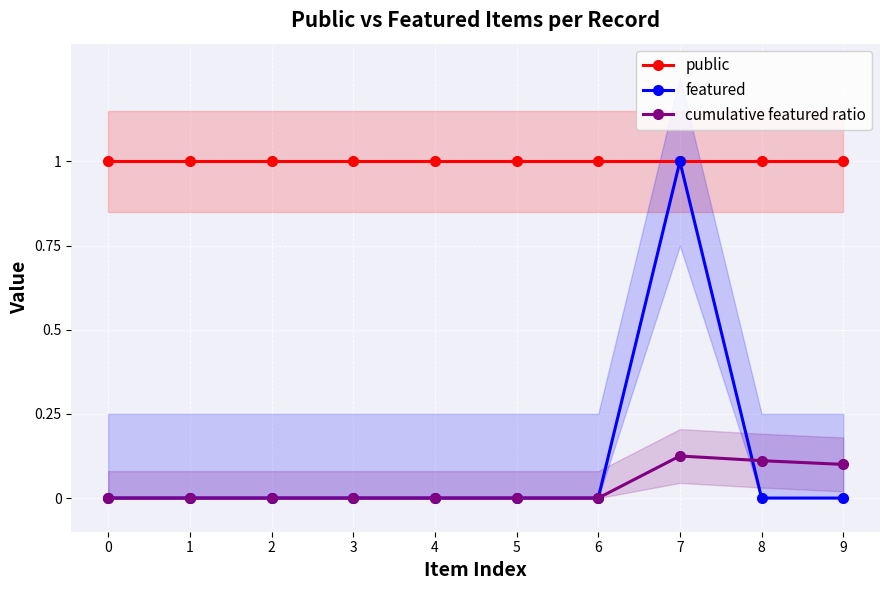

How many times do cumulative featured ratio and featured cross each other?

1